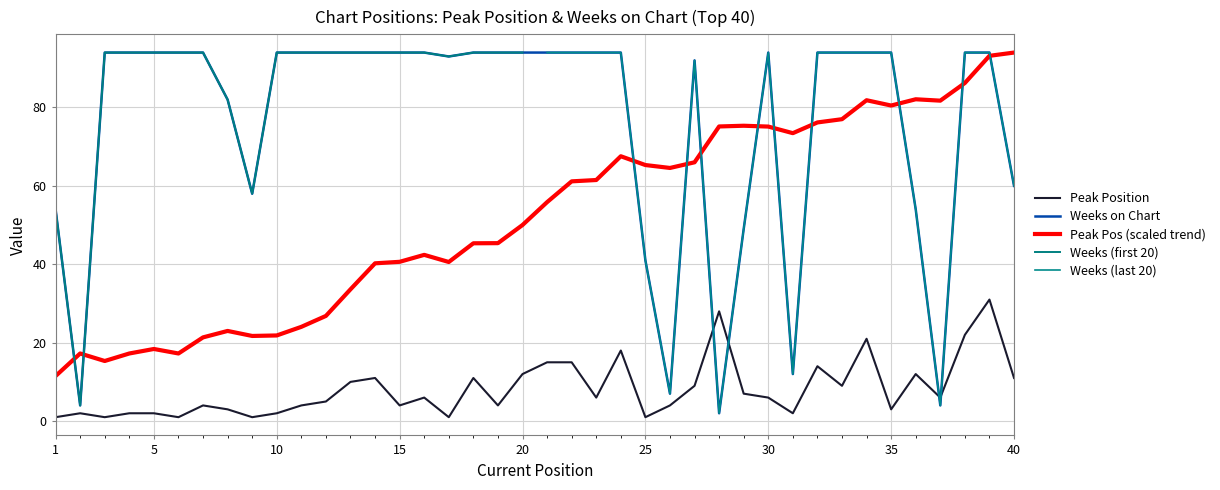

How many times do Weeks on Chart and Peak Position cross each other?

4